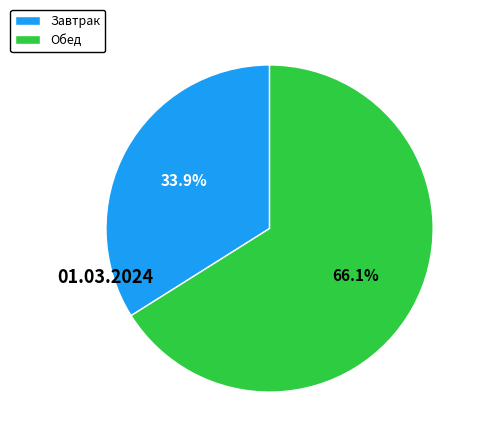

Approximately how many times larger is the value at Завтрак compared to Обед?

0.5